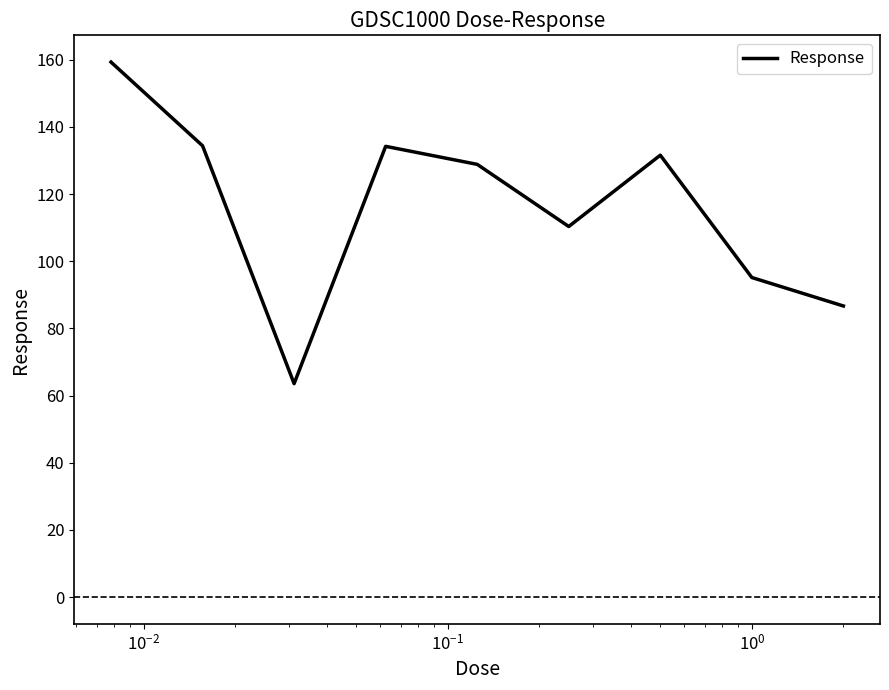

What is the greatest value displayed?

159.3